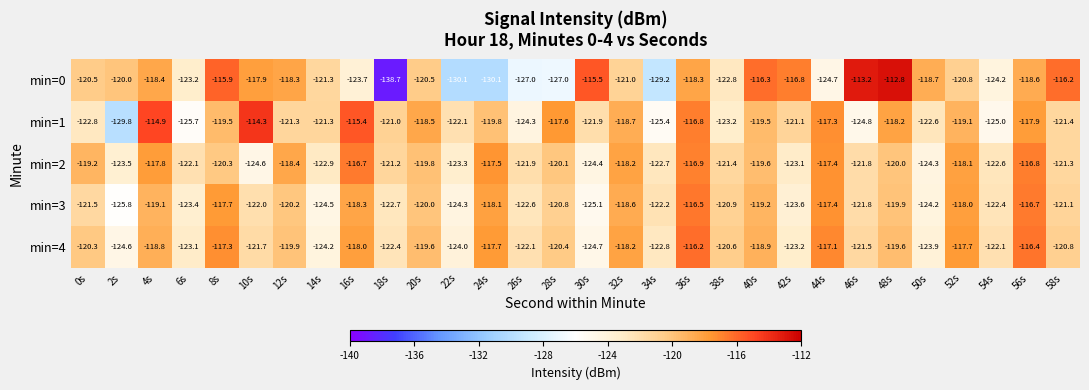

What is the sum of all min=0 values?

-3641.7